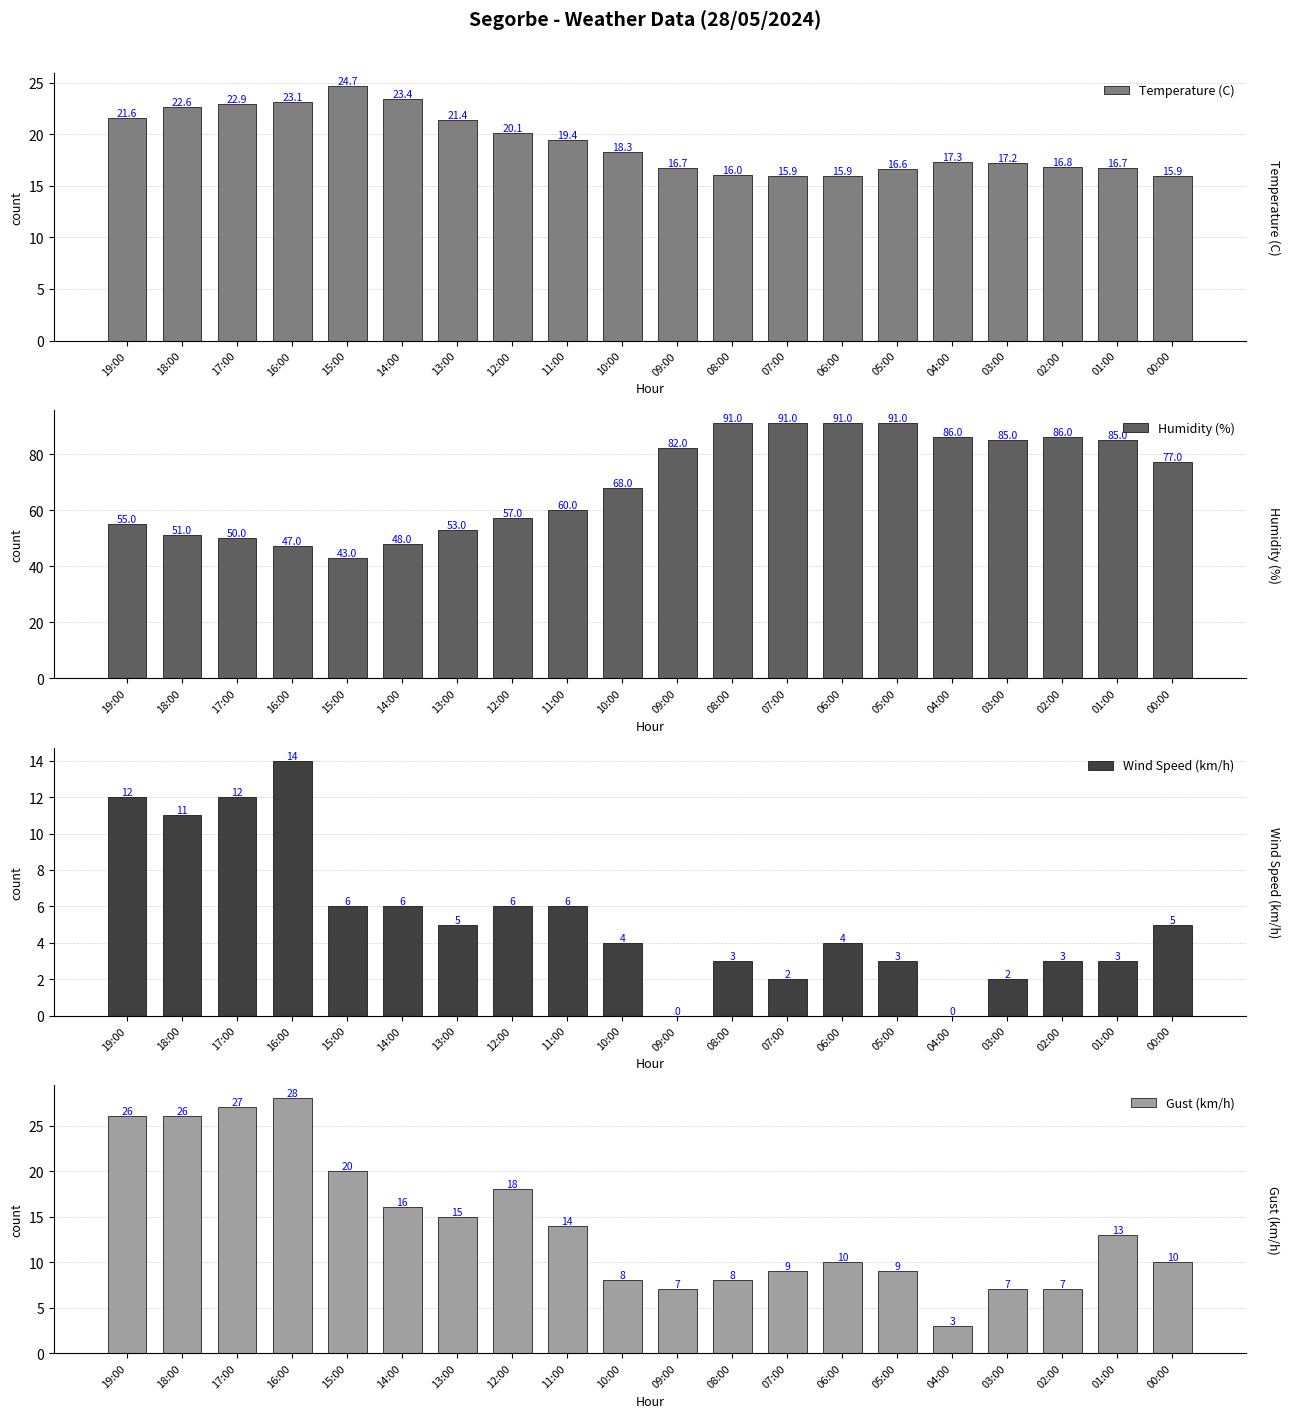

Which category has the lowest value in the Wind Speed (km/h) series?

09:00